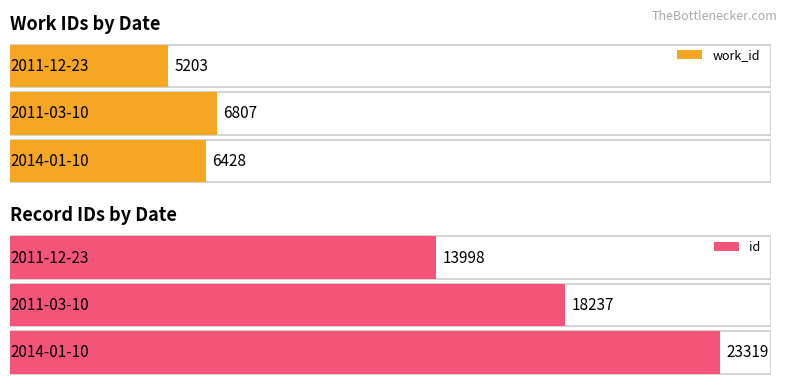

What are all the series names shown in the legend?

work_id, id